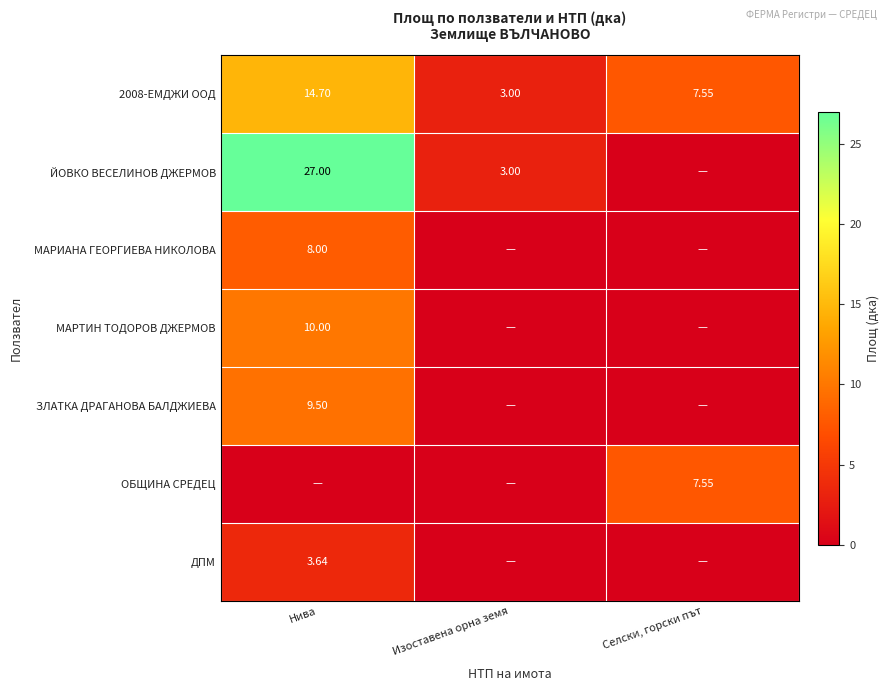

Is it true that 2008-ЕМДЖИ ООД equals 0.7 at Изоставена орна земя?

False